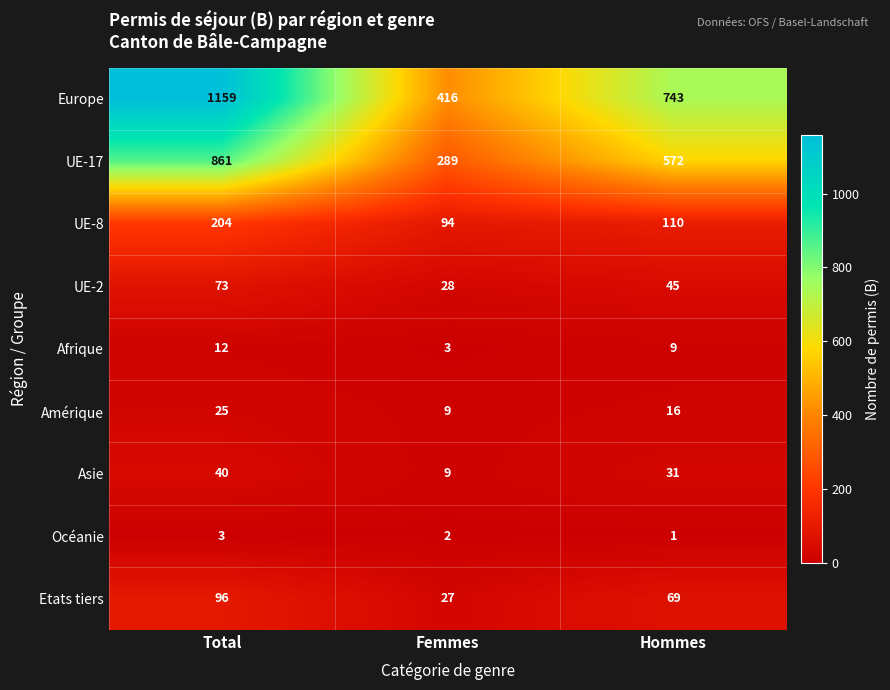

How many values in the UE-8 series are below 110?

1